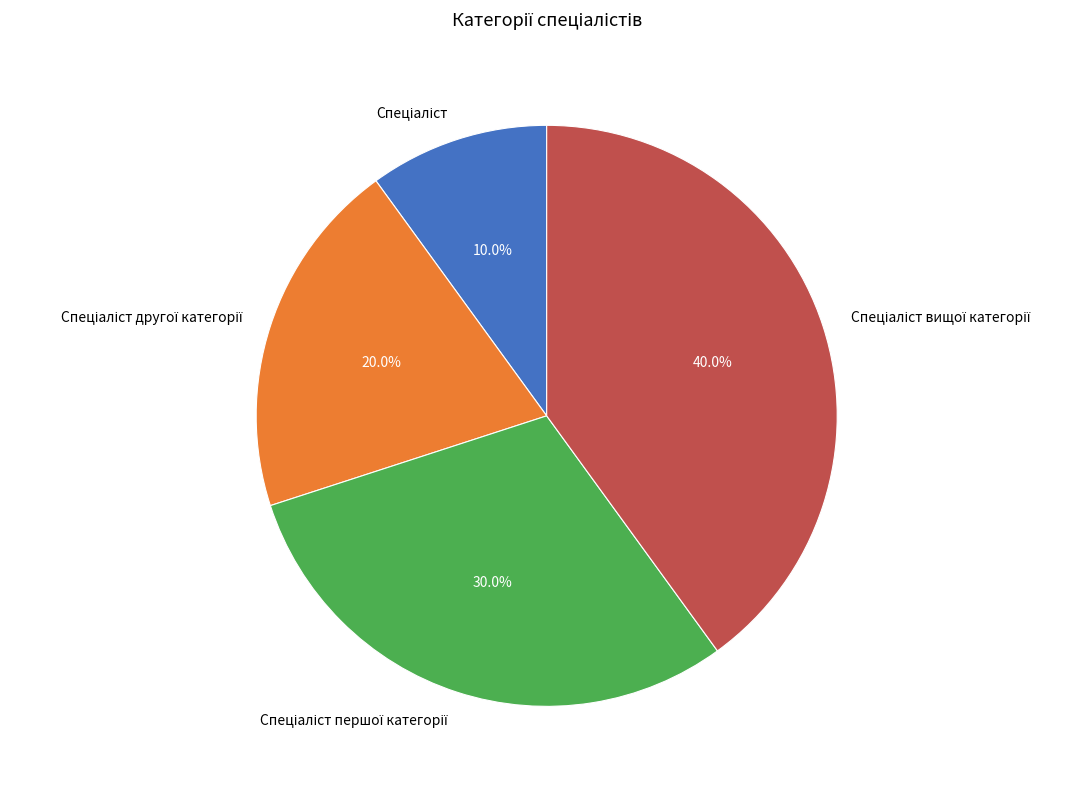

Does any single category account for the majority?

No